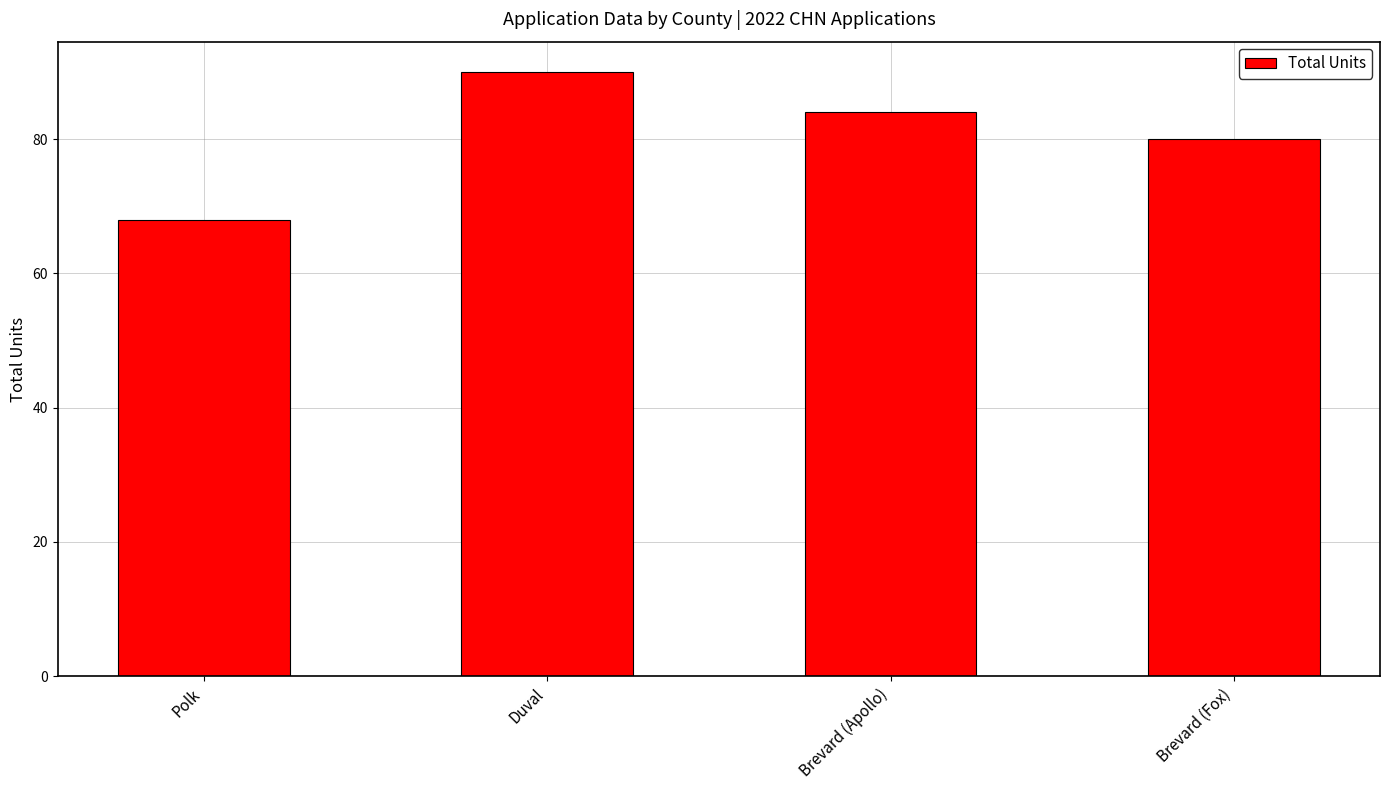

What is the greatest value displayed?

90